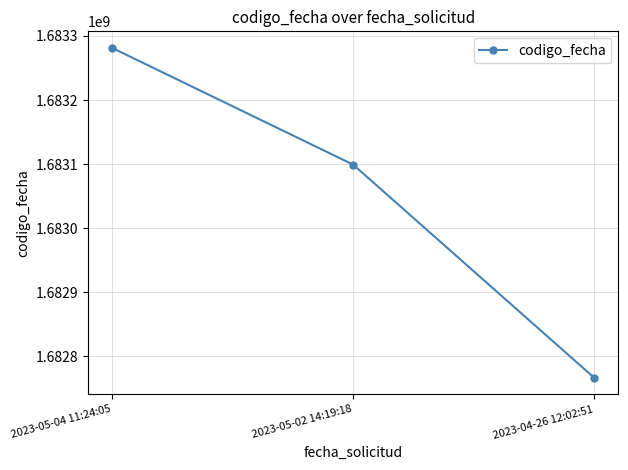

What is the sum of the values at 2023-05-04 11:24:05 and 2023-05-02 14:19:18?

3366380572